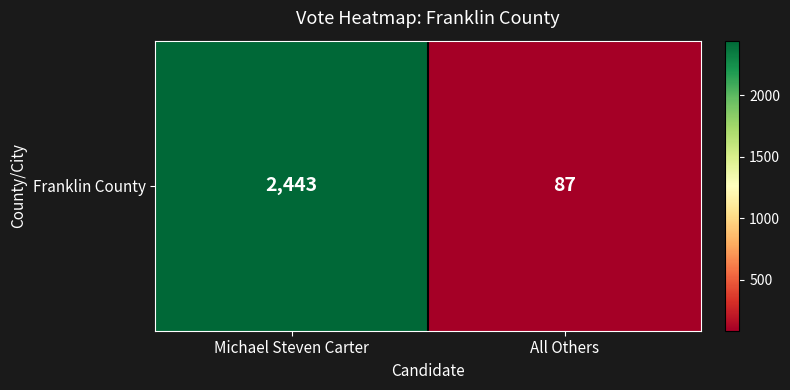

List the labels in order of value, smallest first.

All Others, Michael Steven Carter